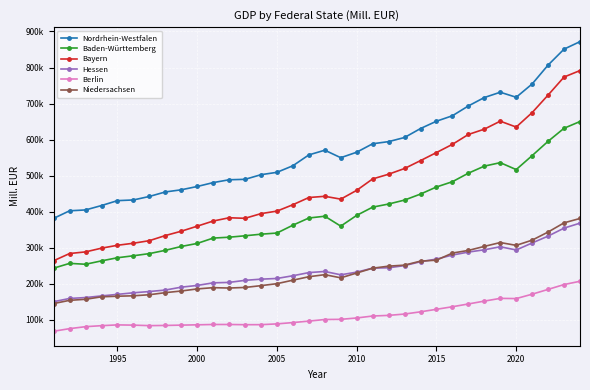

True or false: Hessen and Baden-Württemberg intersect in this chart.

False